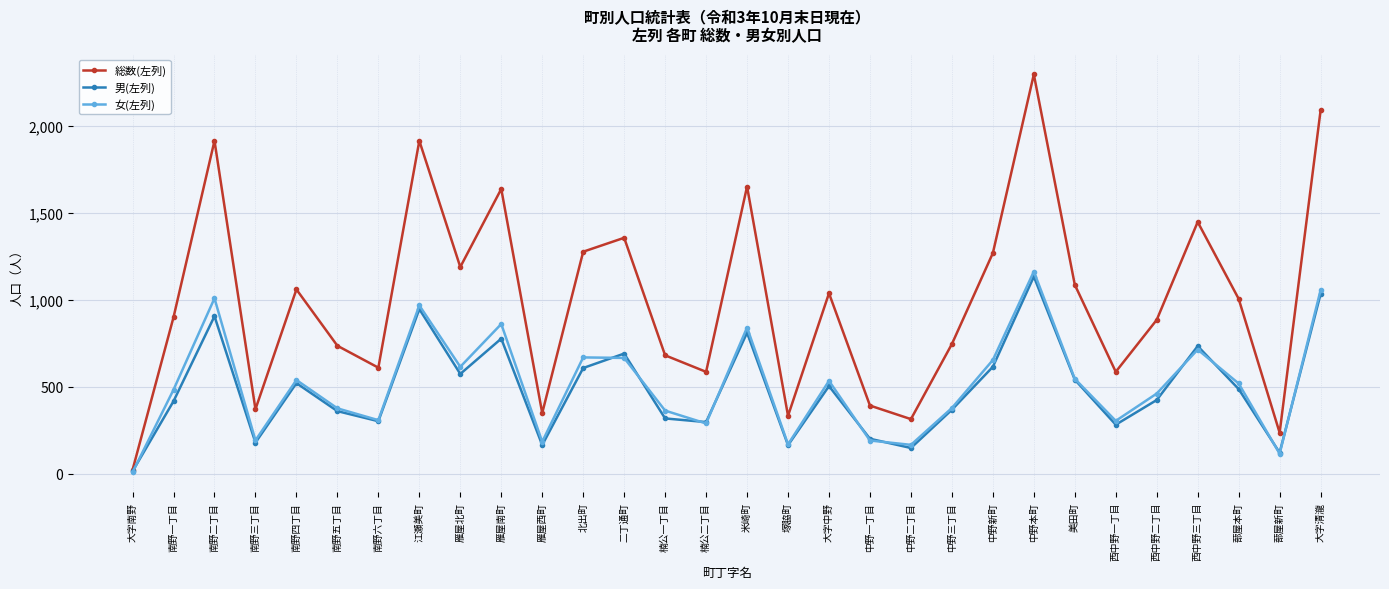

After their last crossing, which series has the higher values: 男(左列) or 女(左列)?

女(左列)